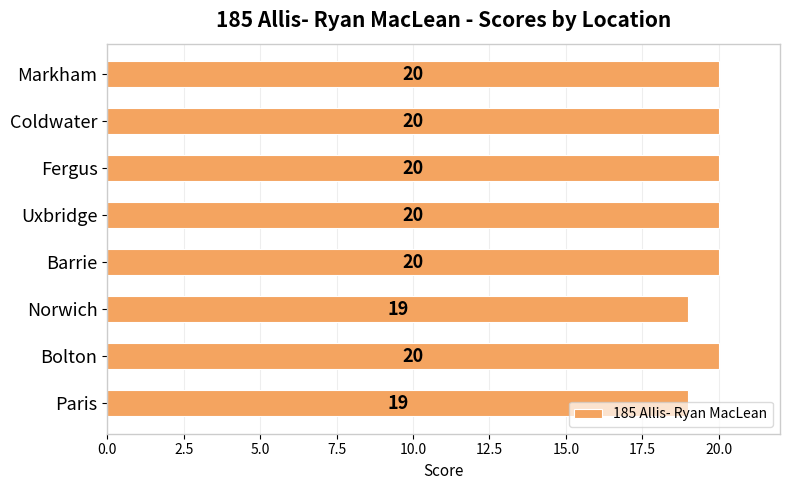

What is the greatest value displayed?

20